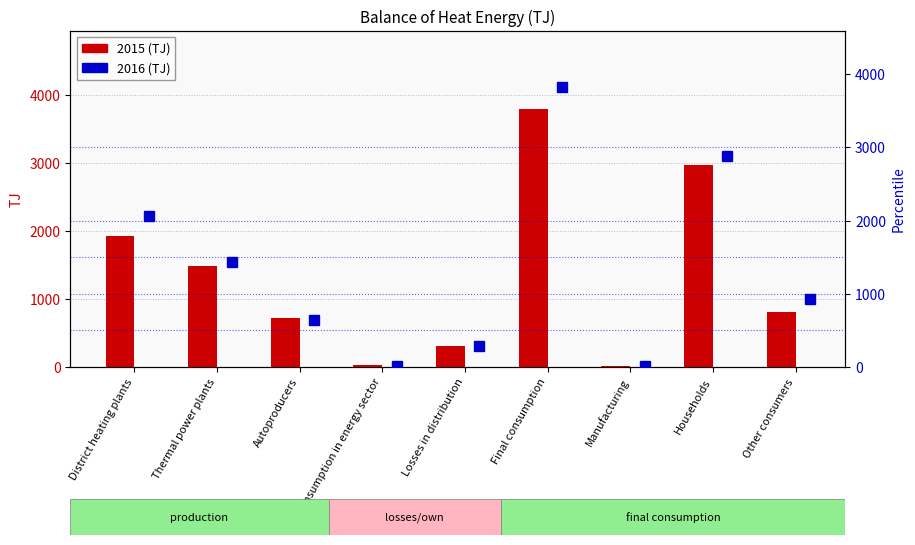

Reading left to right, extract all data points from this chart.

2015: 1931	1487	715	25	302	3806	15	2974	817
2016: 2065	1430	641	19	291	3823	16	2876	931